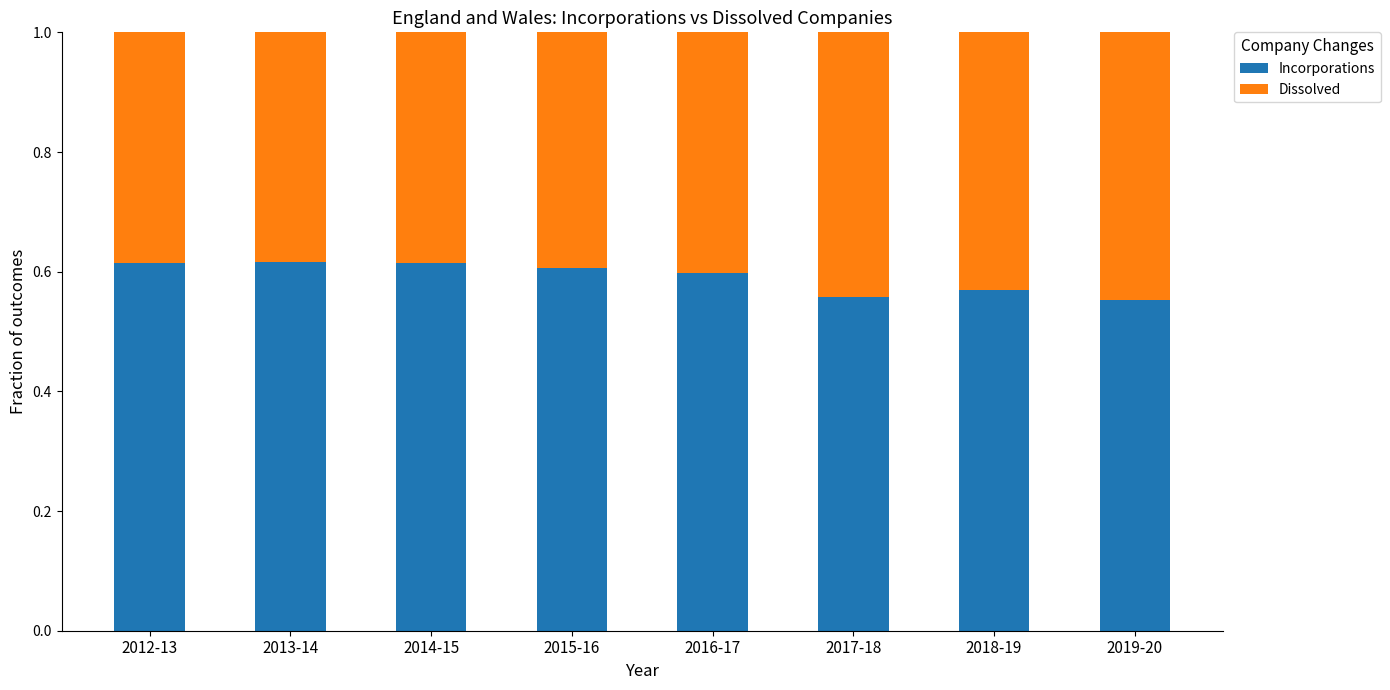

What is the total value across all series at 2019-20?

1.0